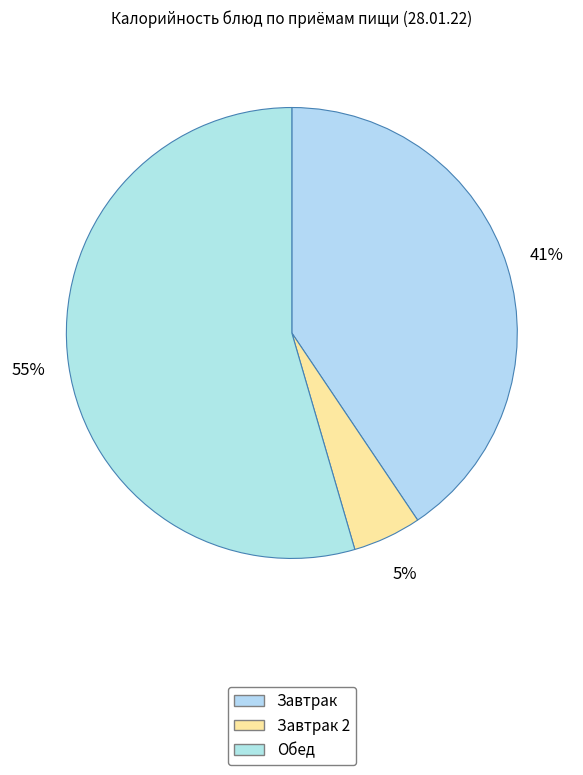

How many segments does this pie chart have?

3